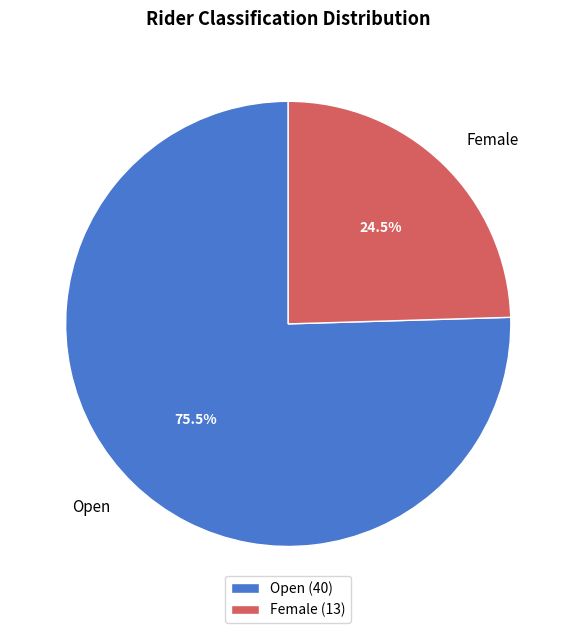

What is the ratio of the value at Female to the value at Open?

0.3